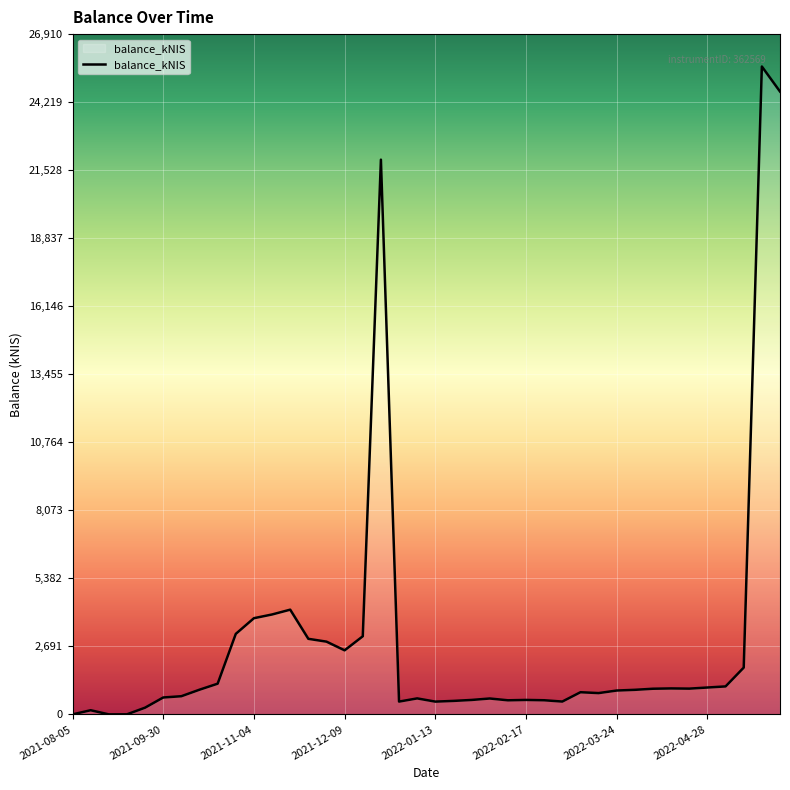

What is the greatest value displayed?

25629.2